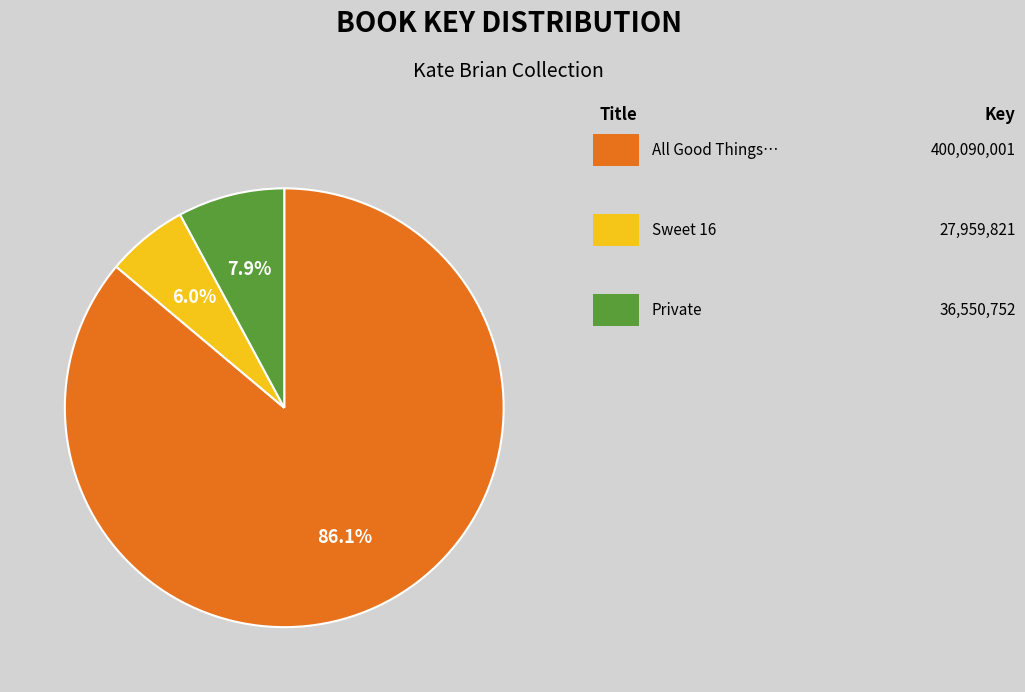

How many slices are in this pie chart?

3